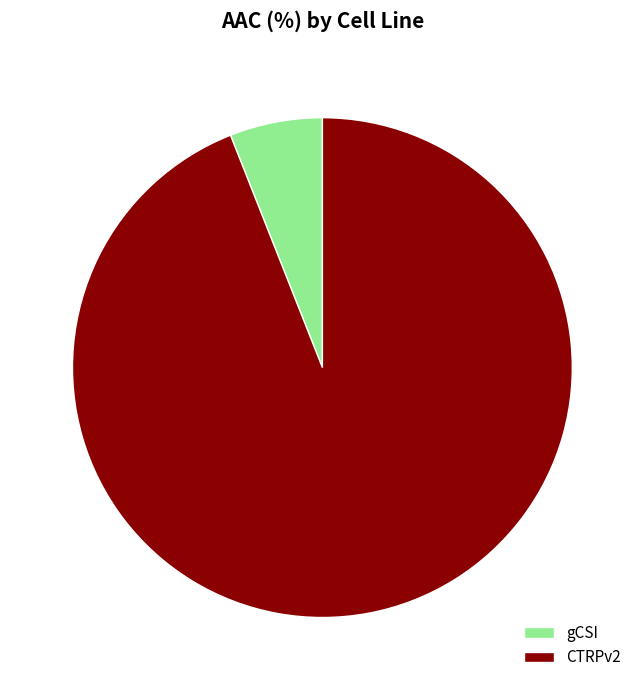

Which has a higher value, gCSI or CTRPv2?

CTRPv2